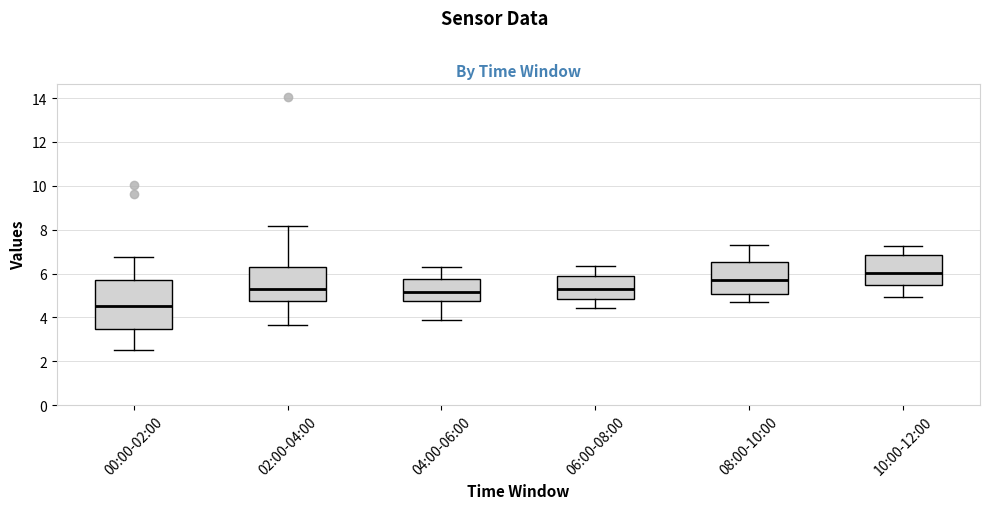

Reading left to right, transcribe this box plot: for each box, give where its median line is, the range the box spans, and where its two whiskers end, as read against the y-axis. The values are not printed on the chart, so give them approximately, as read against the axis.

00:00-02:00: median 4.6, box 3.4 to 5.8, whiskers 2.6 to 6.8
02:00-04:00: median 5.2, box 4.8 to 6.4, whiskers 3.6 to 8.2
04:00-06:00: median 5.2, box 4.8 to 5.8, whiskers 4.0 to 6.4
06:00-08:00: median 5.4, box 4.8 to 5.8, whiskers 4.4 to 6.4
08:00-10:00: median 5.8, box 5.0 to 6.6, whiskers 4.8 to 7.4
10:00-12:00: median 6.0, box 5.4 to 6.8, whiskers 5.0 to 7.2